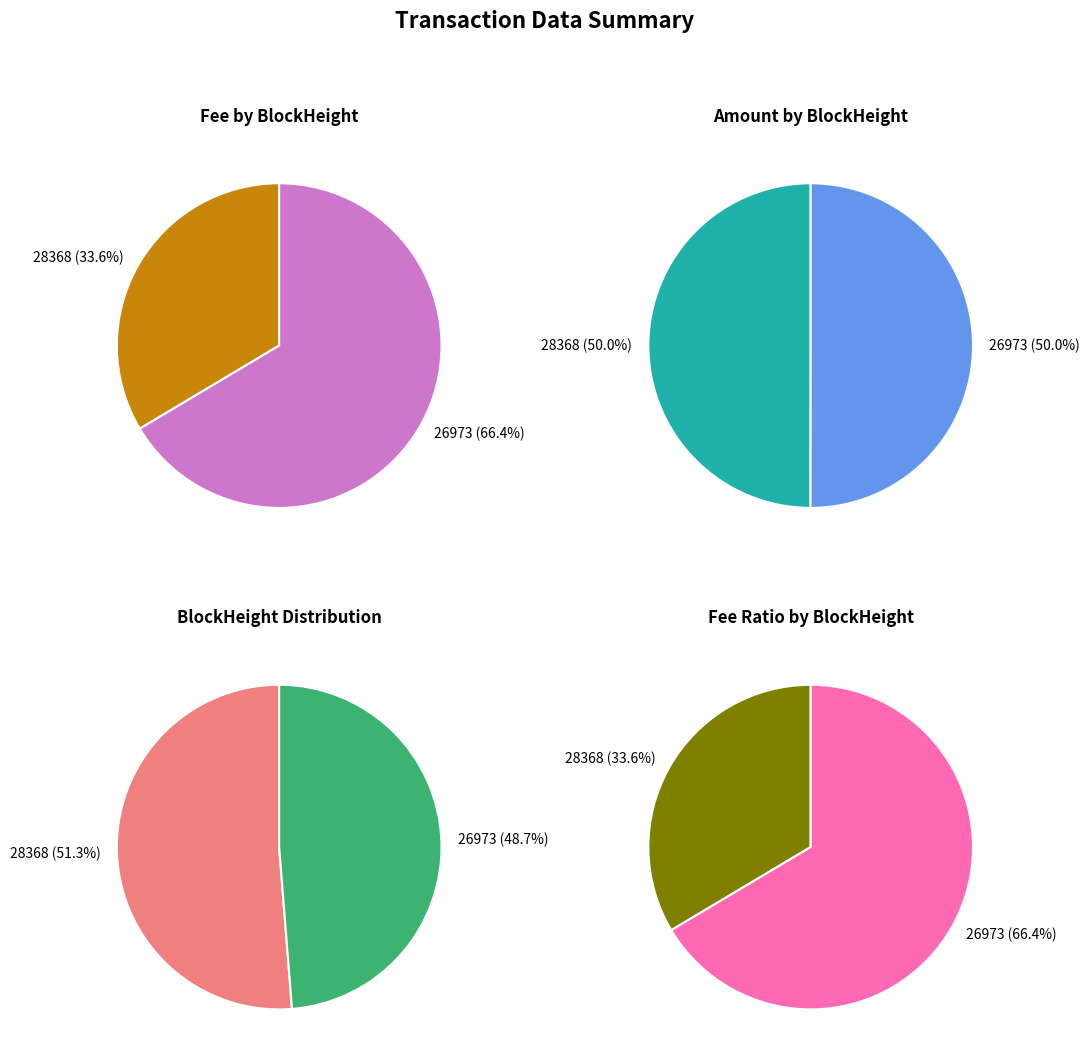

Between 26973 and 28368, which is larger?

28368